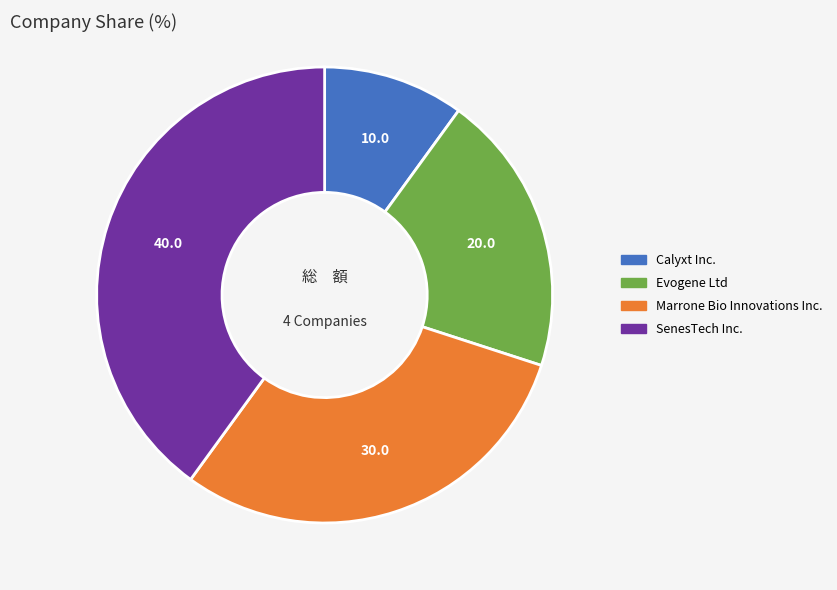

The Marrone Bio Innovations Inc. slice represents 19% of the pie. True or false?

False